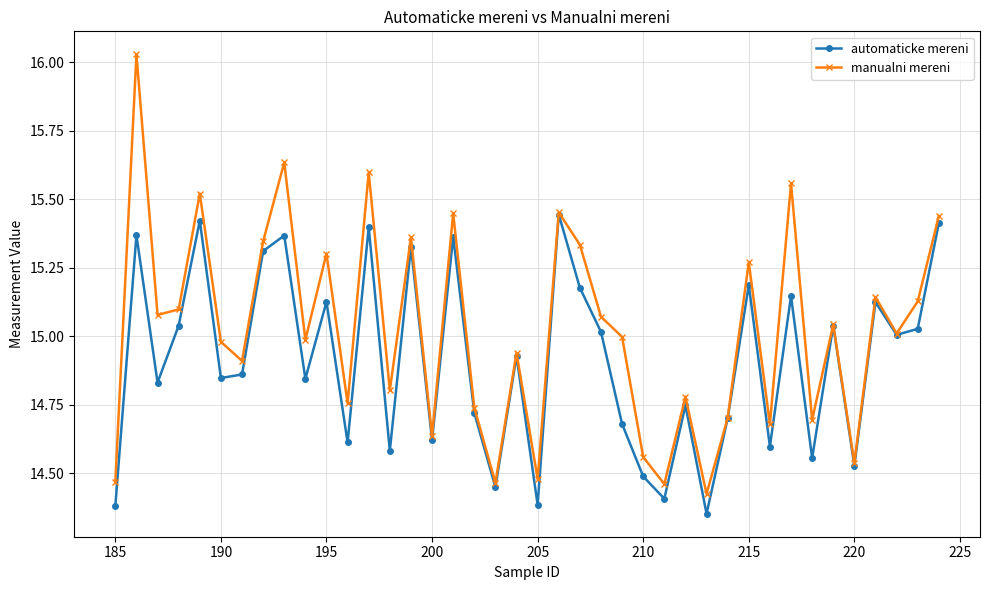

True or false: manualni mereni has more than 0 points higher than both neighbors.

True